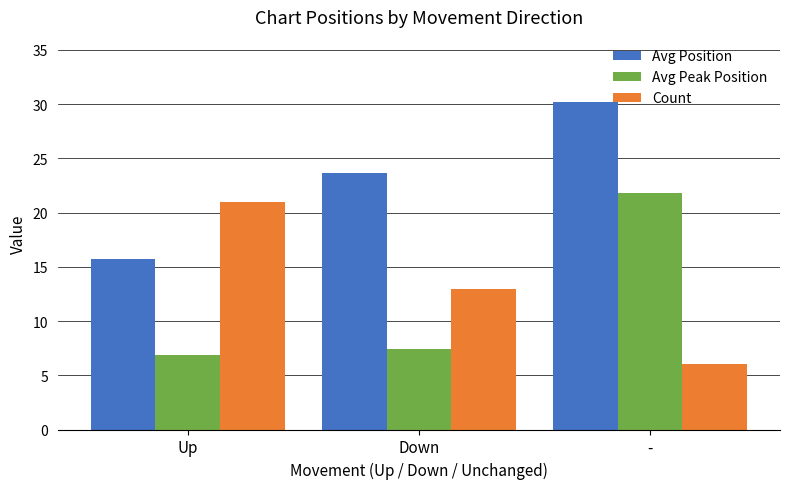

At which label does Avg Peak Position first exceed 7?

Down